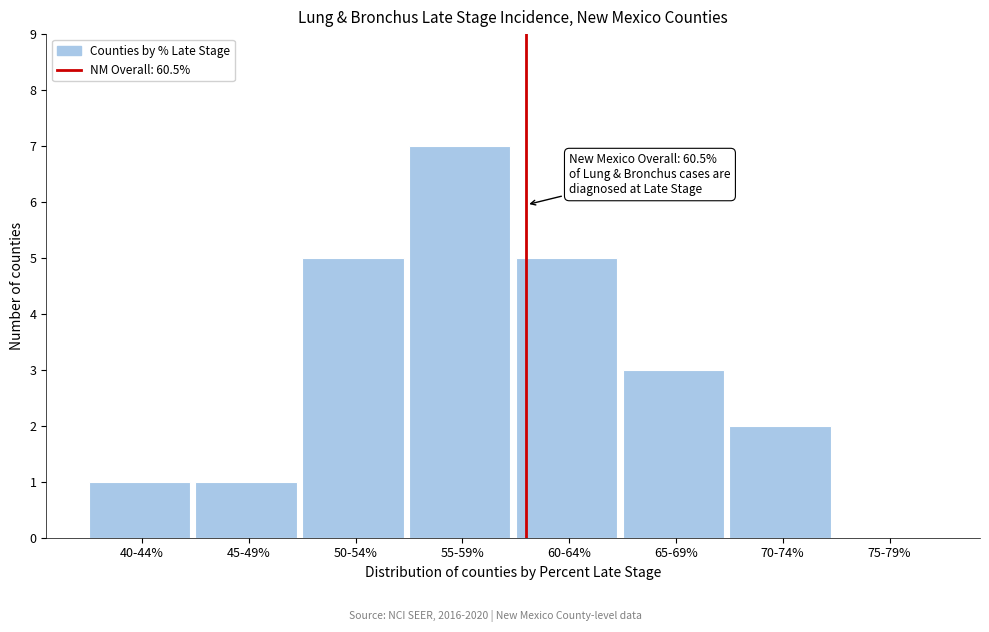

Reading left to right, transcribe all the data shown in this chart.

40-44%=1	45-49%=1	50-54%=5	55-59%=7	60-64%=5	65-69%=3	70-74%=2	75-79%=0